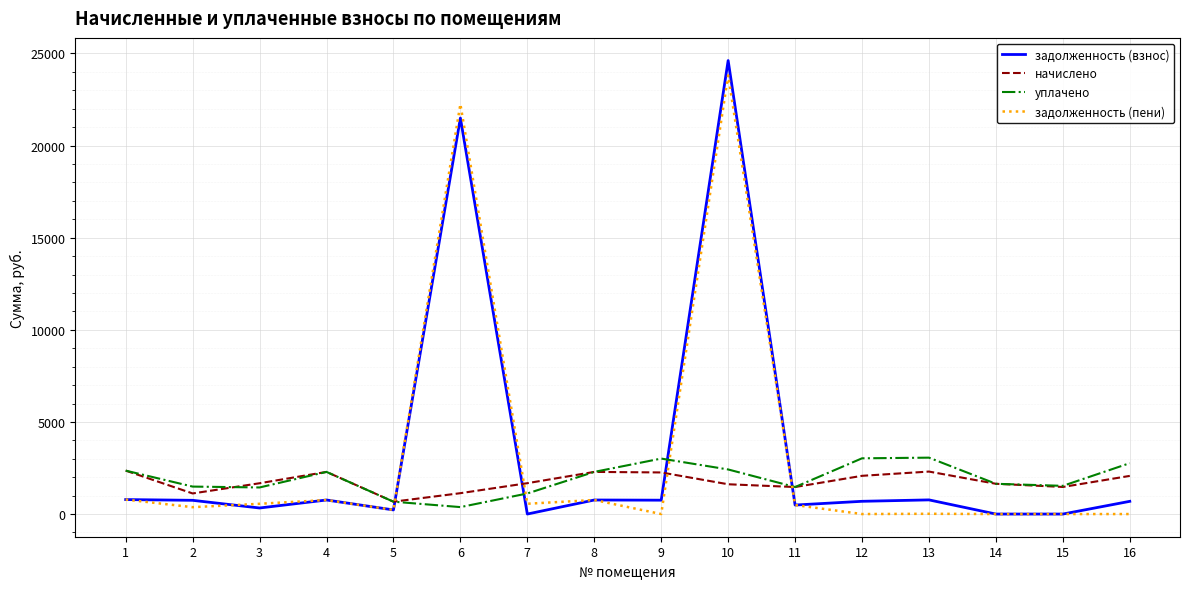

How many times do уплачено and задолженность (пени) cross each other?

4